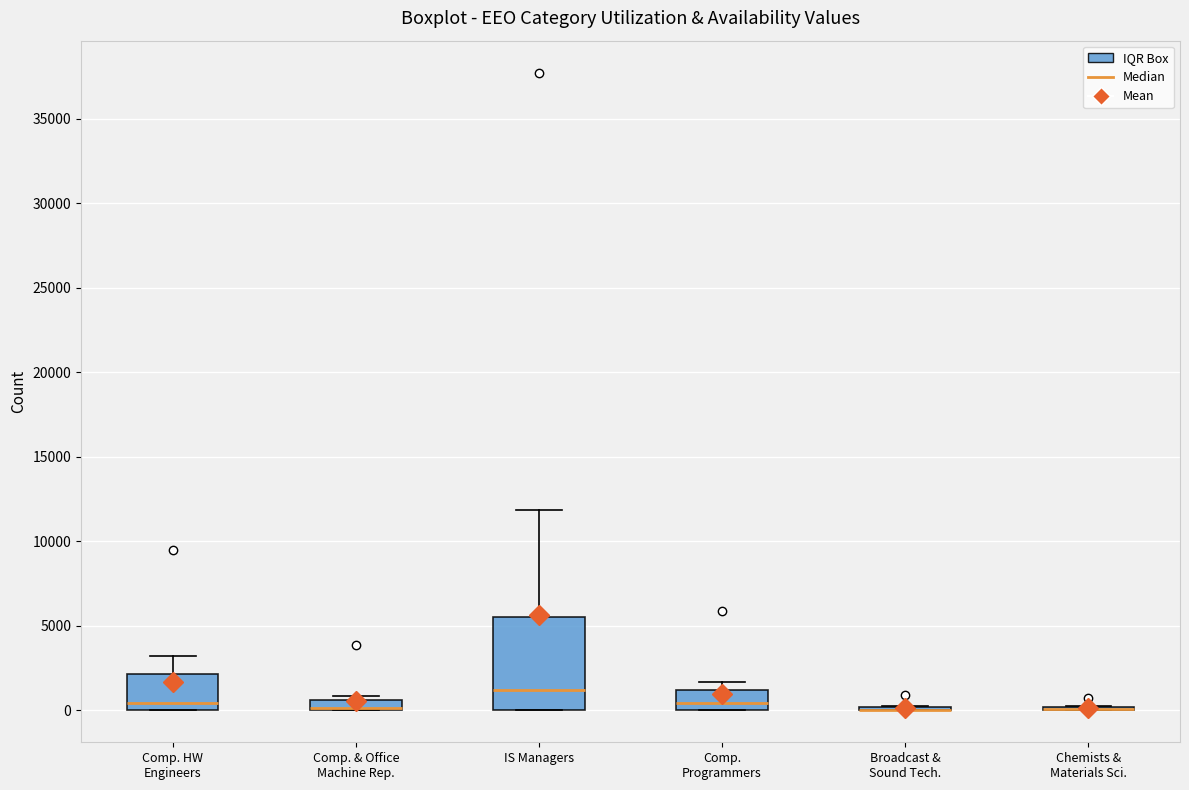

Where is the upper edge of the box for Comp. Programmers on the y-axis? The values are not printed on the chart, so give them approximately, as read against the axis.

1000